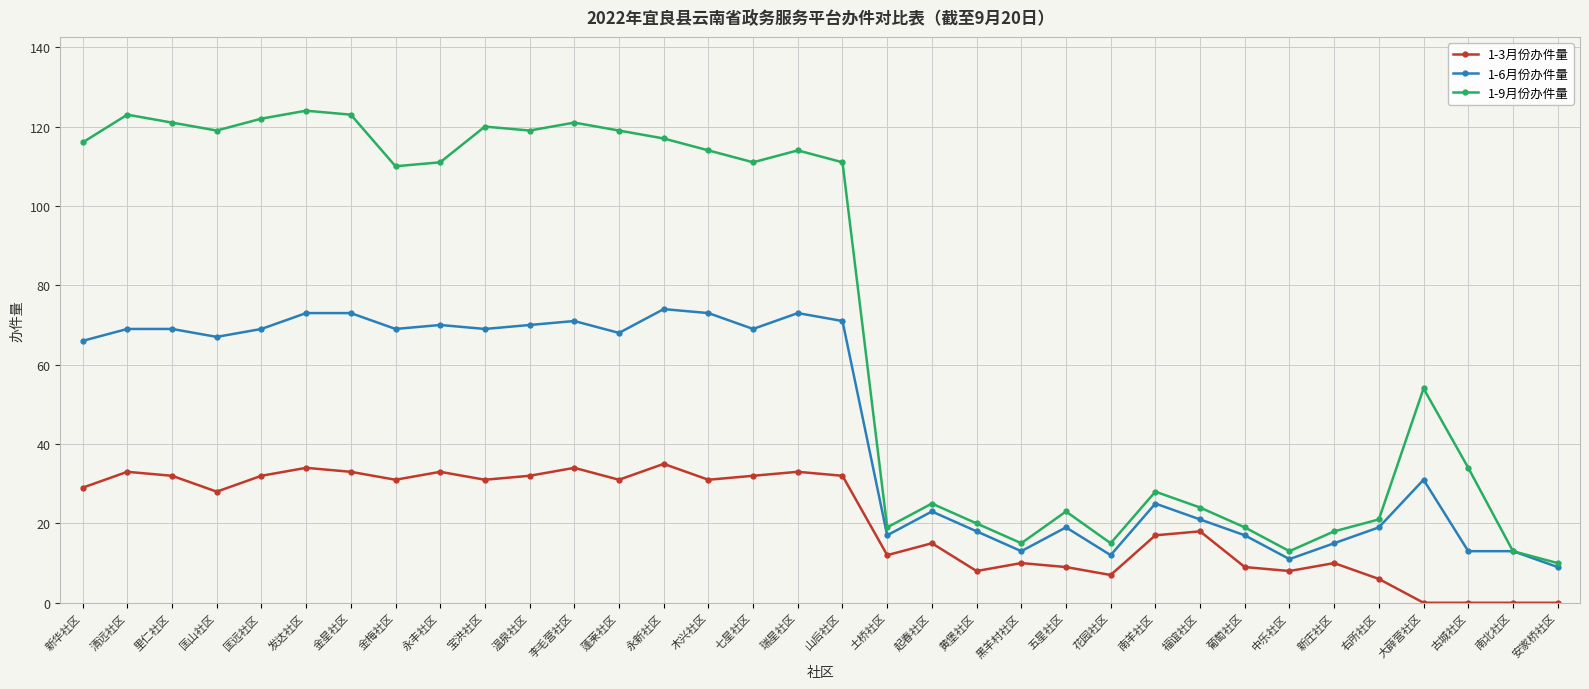

What is the value of the 1-6月份办件量 point at the 2nd from the left?

69